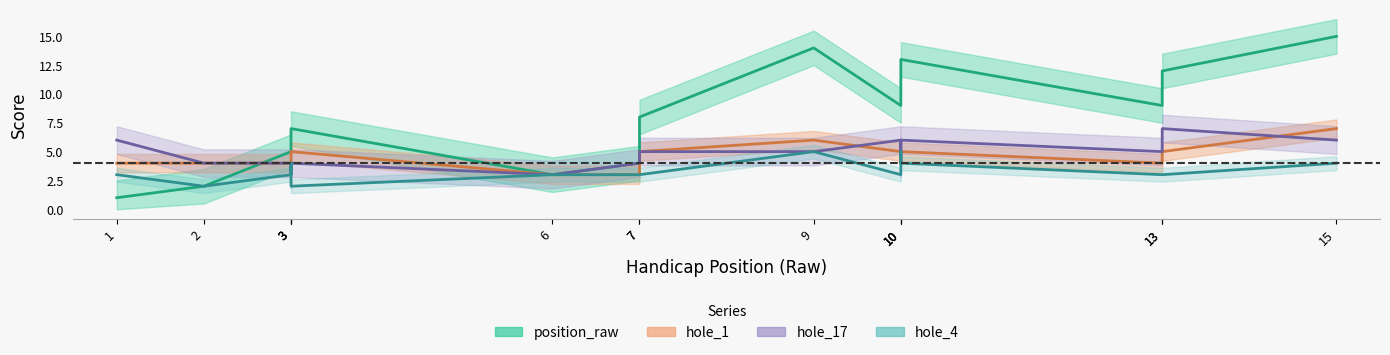

Does the chart have visible grid lines?

No